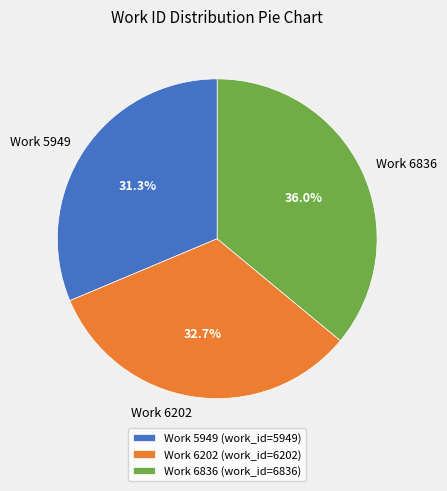

What is the total percentage of Work 6202 and Work 6836?

68.7%